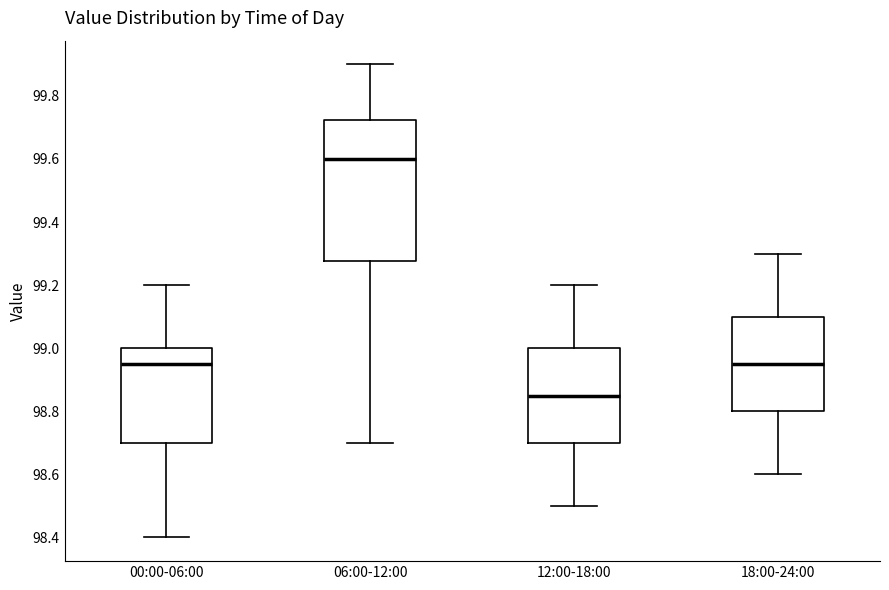

Which box has the lowest median line?

12:00-18:00